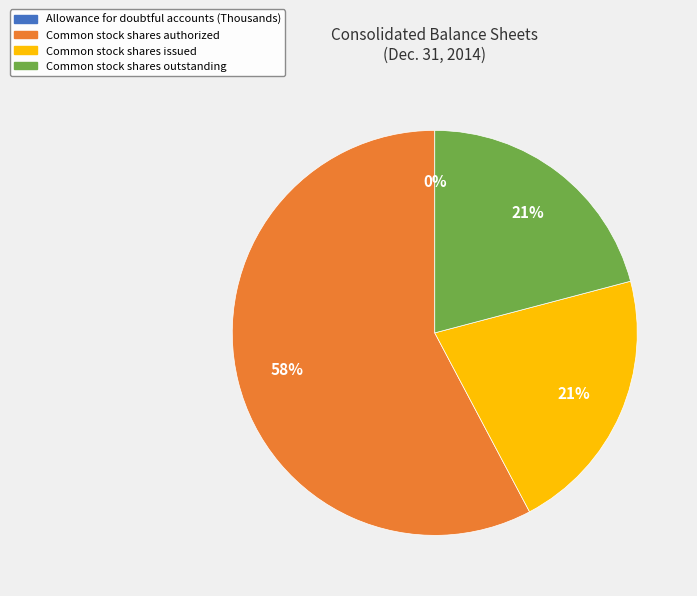

Does Common stock shares authorized represent more than half of the total?

Yes